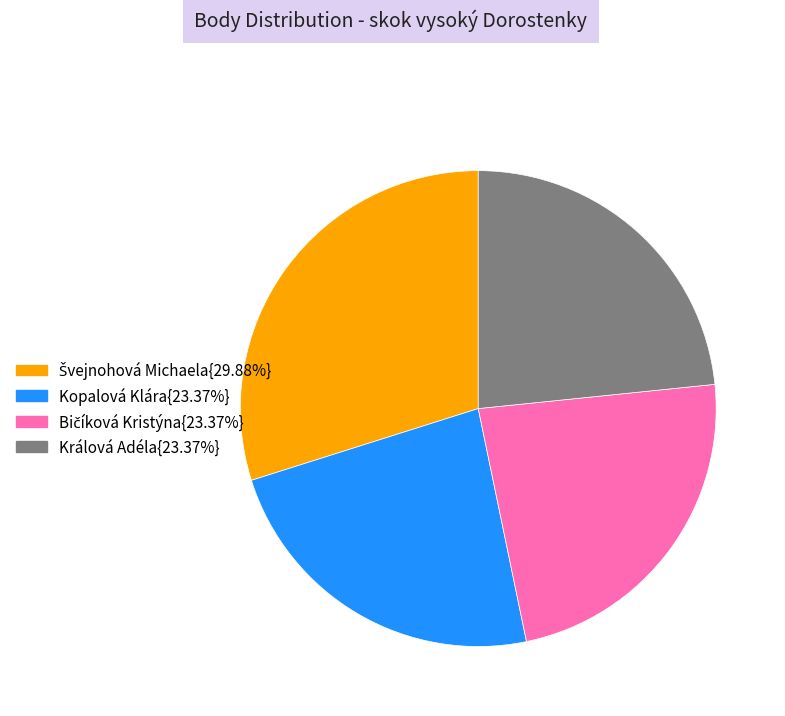

Is there a majority slice in this chart?

No